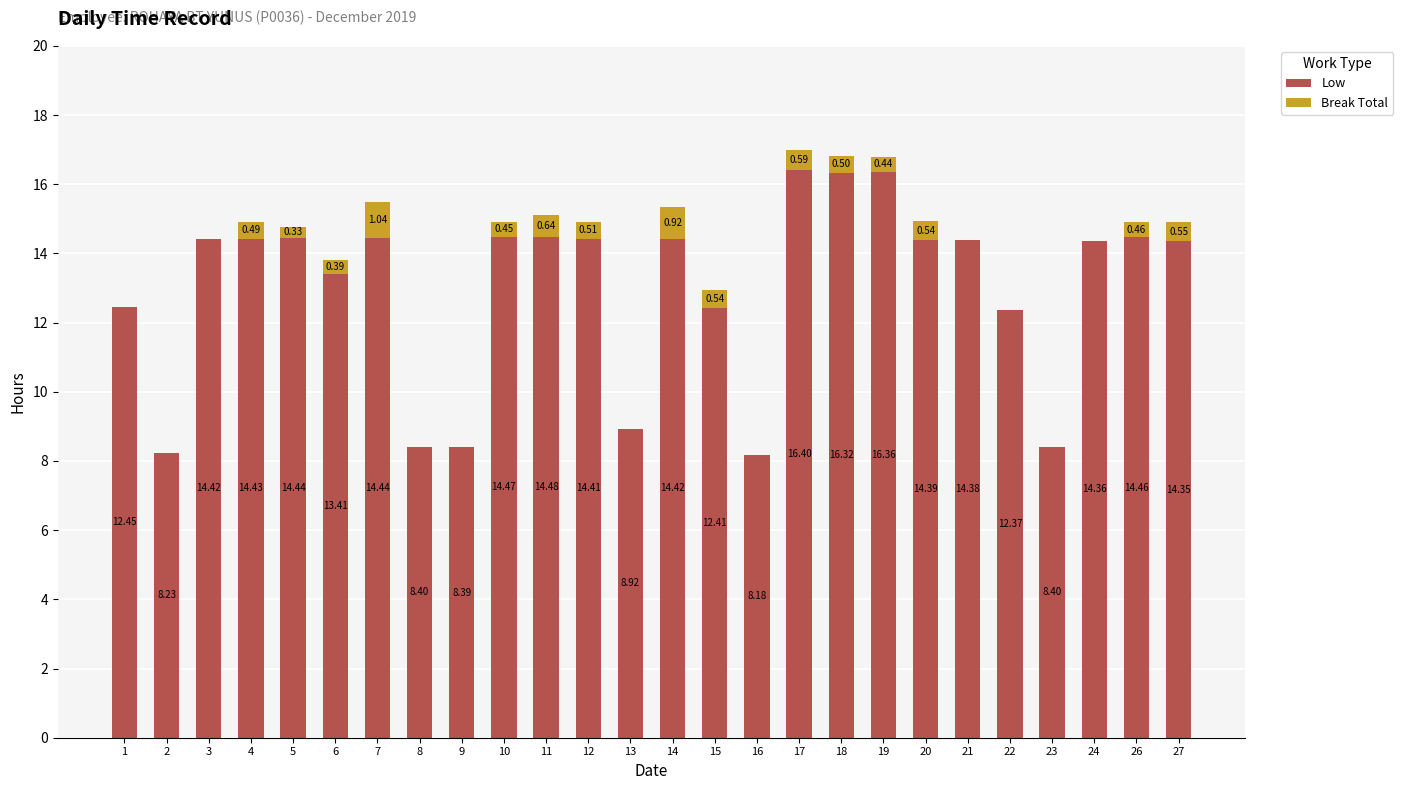

Count the number of categories in the chart.

26